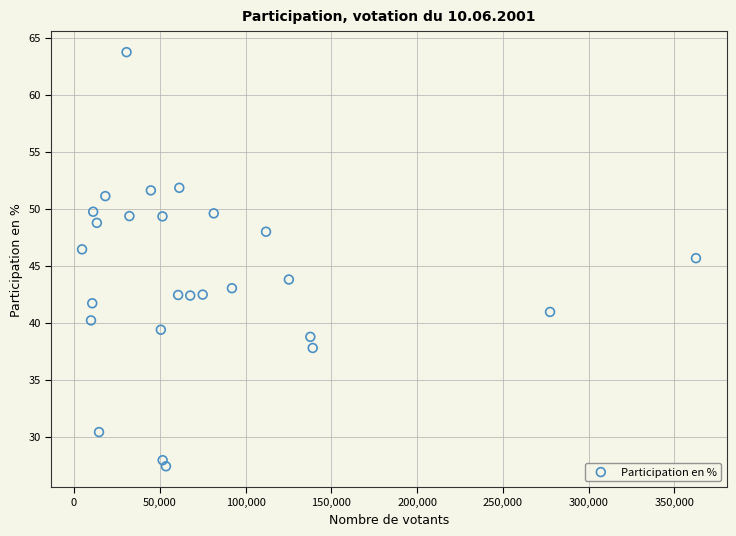

What Y value in the scatter plot is closest to 45?

45.7